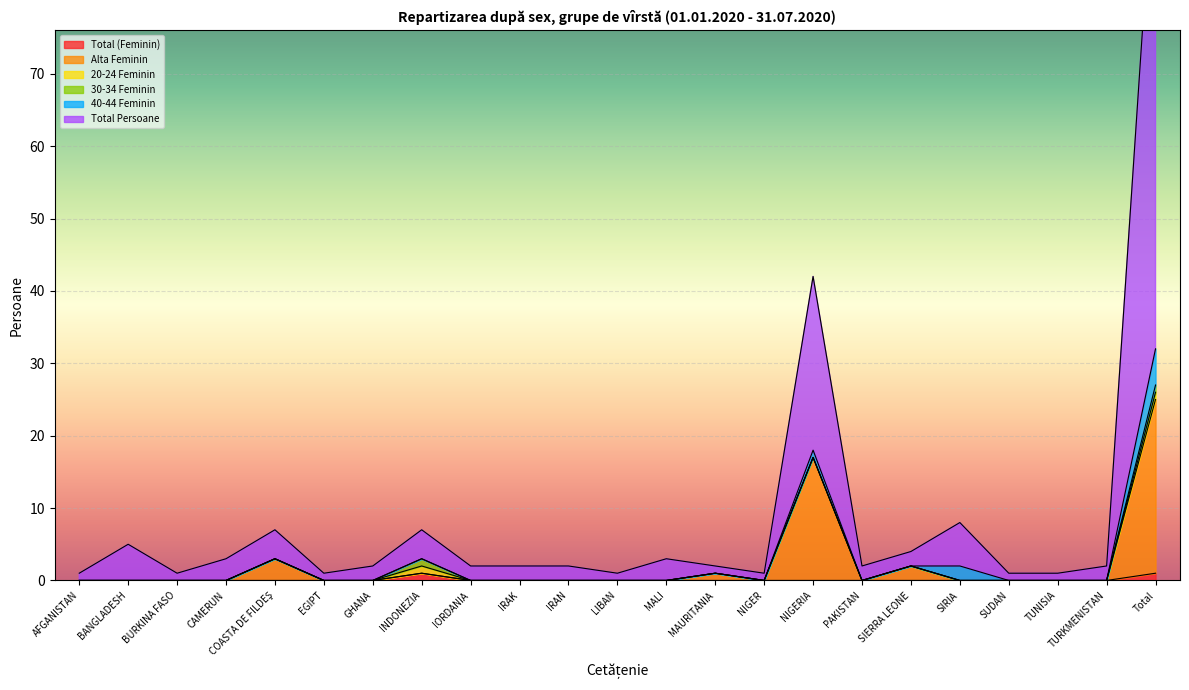

True or false: Alta Feminin has a value of 0 at MALI.

True